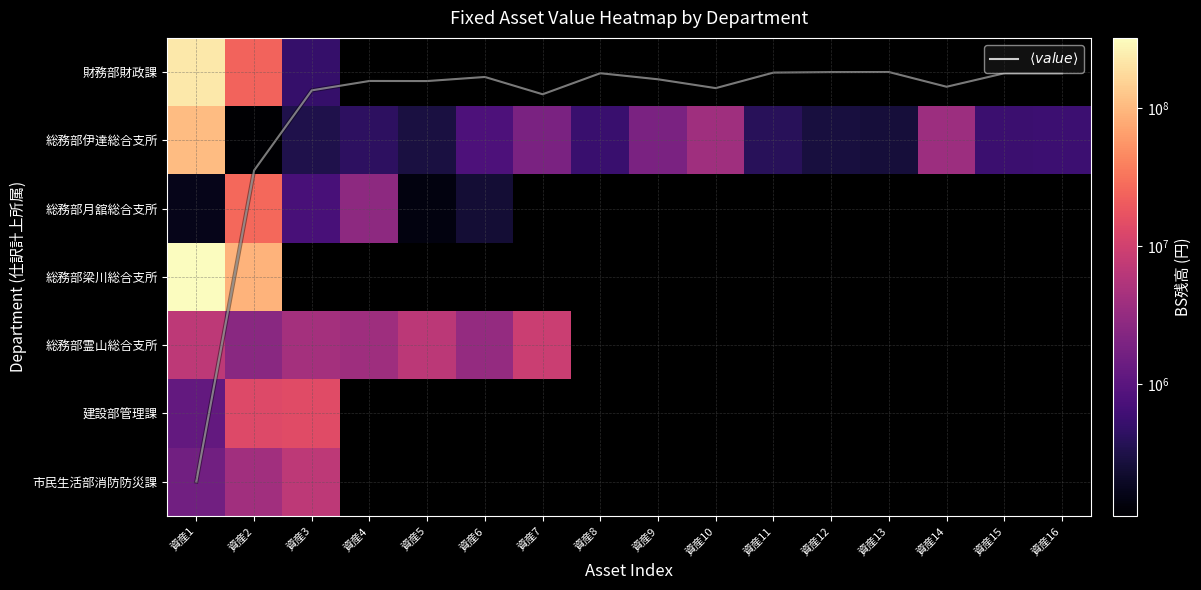

What is the maximum value shown in the chart?

325311775.0